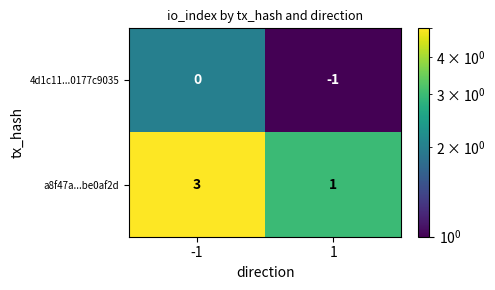

Reading right to left, transcribe all the data shown in this chart.

4d1c11...0177c9035: 1=-1	-1=0
a8f47a...be0af2d: 1=1	-1=3